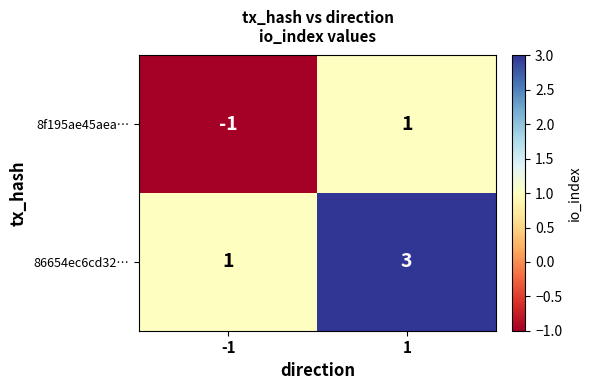

What is the approximate value of 86654ec6cd32… at 1?

3